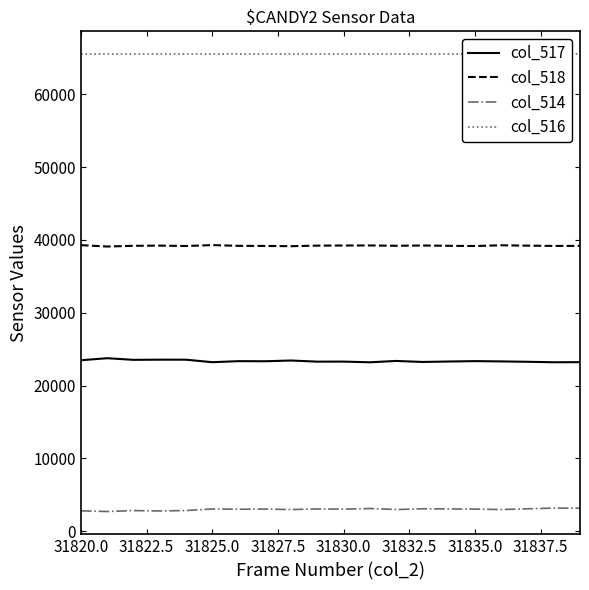

What is the minimum value for col_518?

39103